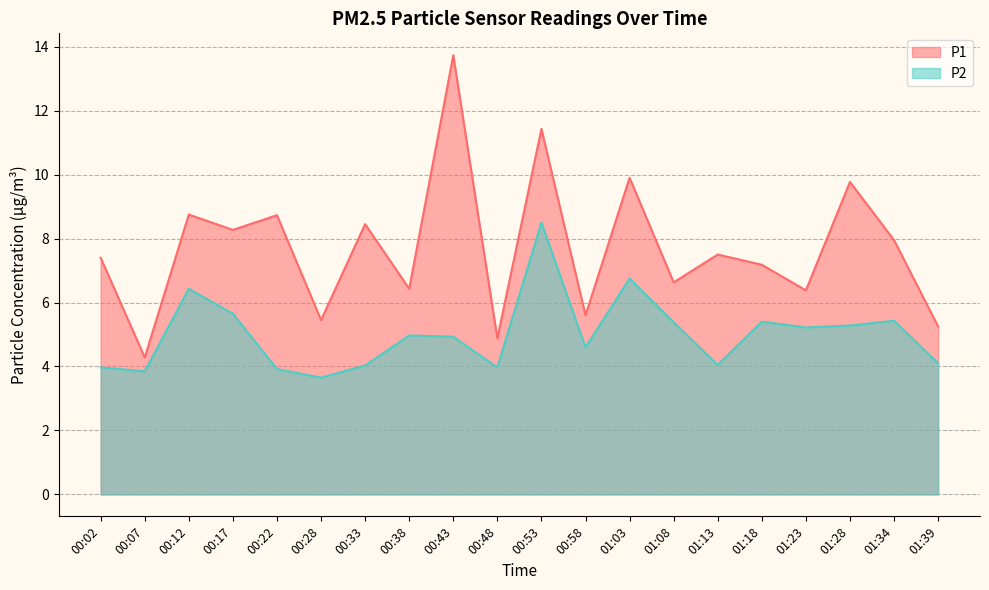

What position from the right is 01:18?

5